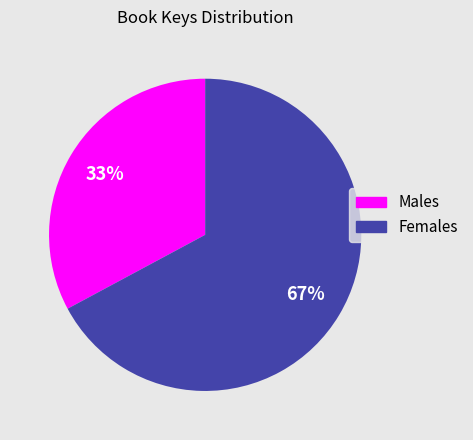

To the nearest percent, what is the difference between the largest and smallest slice percentages?

34%